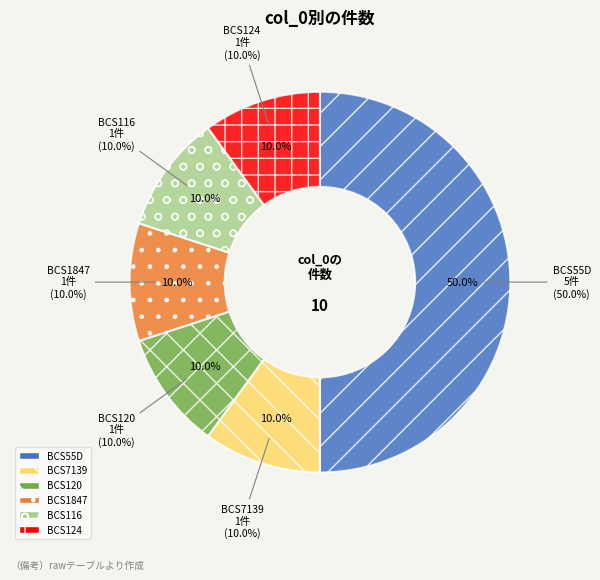

Does BCS124 represent more than half of the total?

No